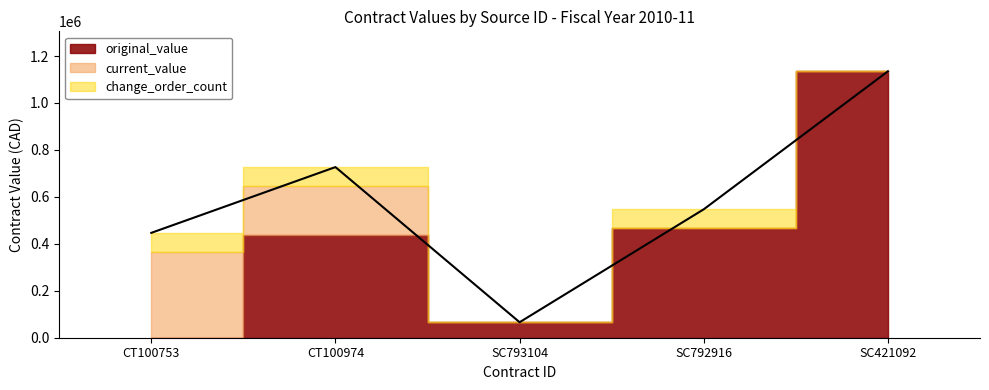

True or false: original_value and current_value cross at least once.

False